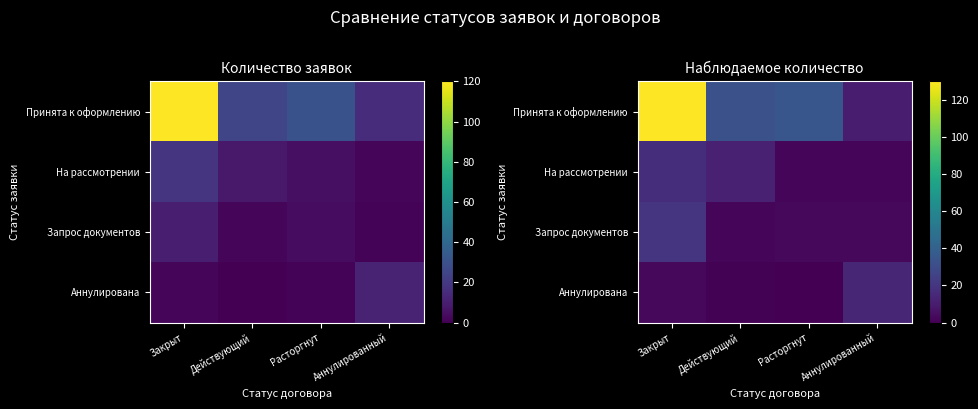

Is the value of На рассмотрении at Аннулированный greater than the value of Принята к оформлению at Действующий?

No